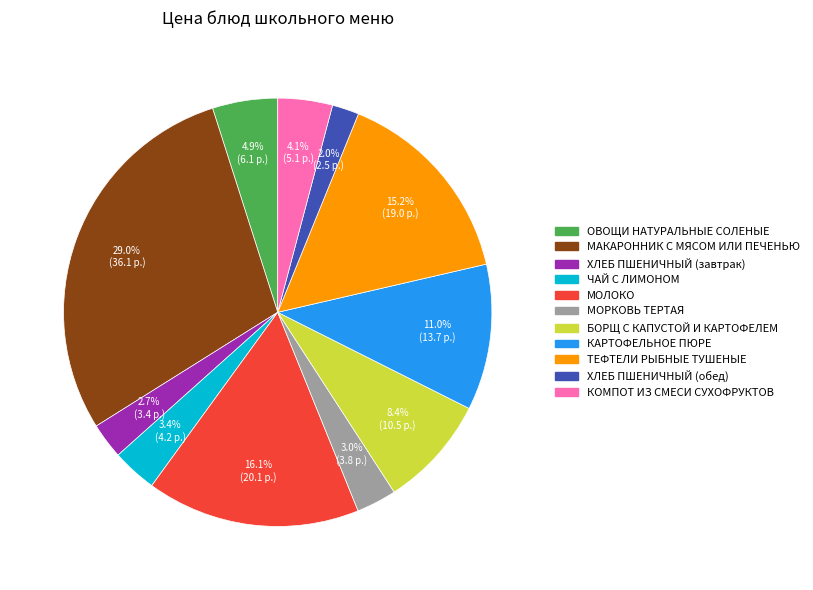

To the nearest percent, what is the combined percentage of КАРТОФЕЛЬНОЕ ПЮРЕ and МОРКОВЬ ТЕРТАЯ?

14%